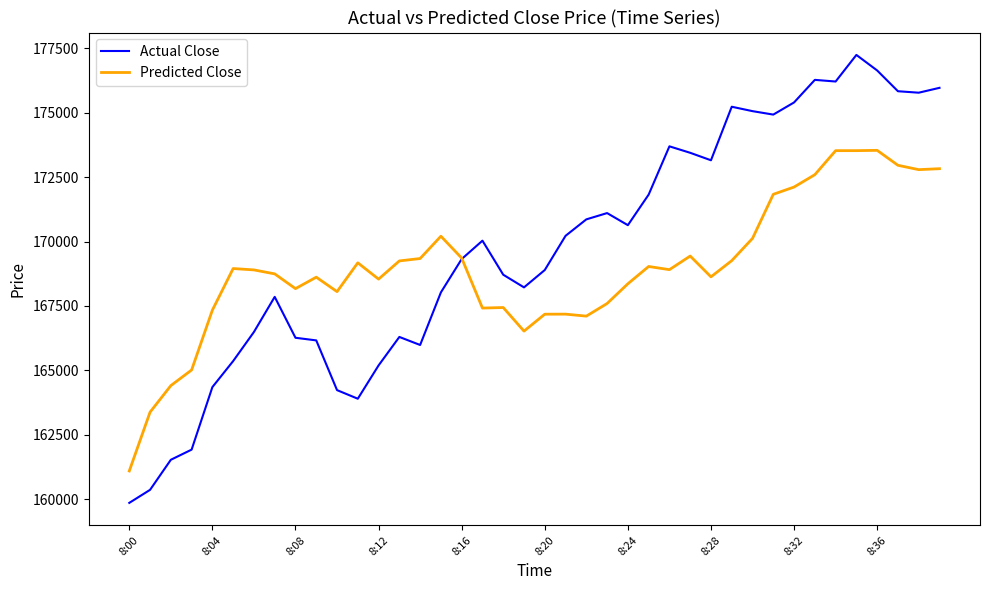

What is the minimum value shown in the chart?

159855